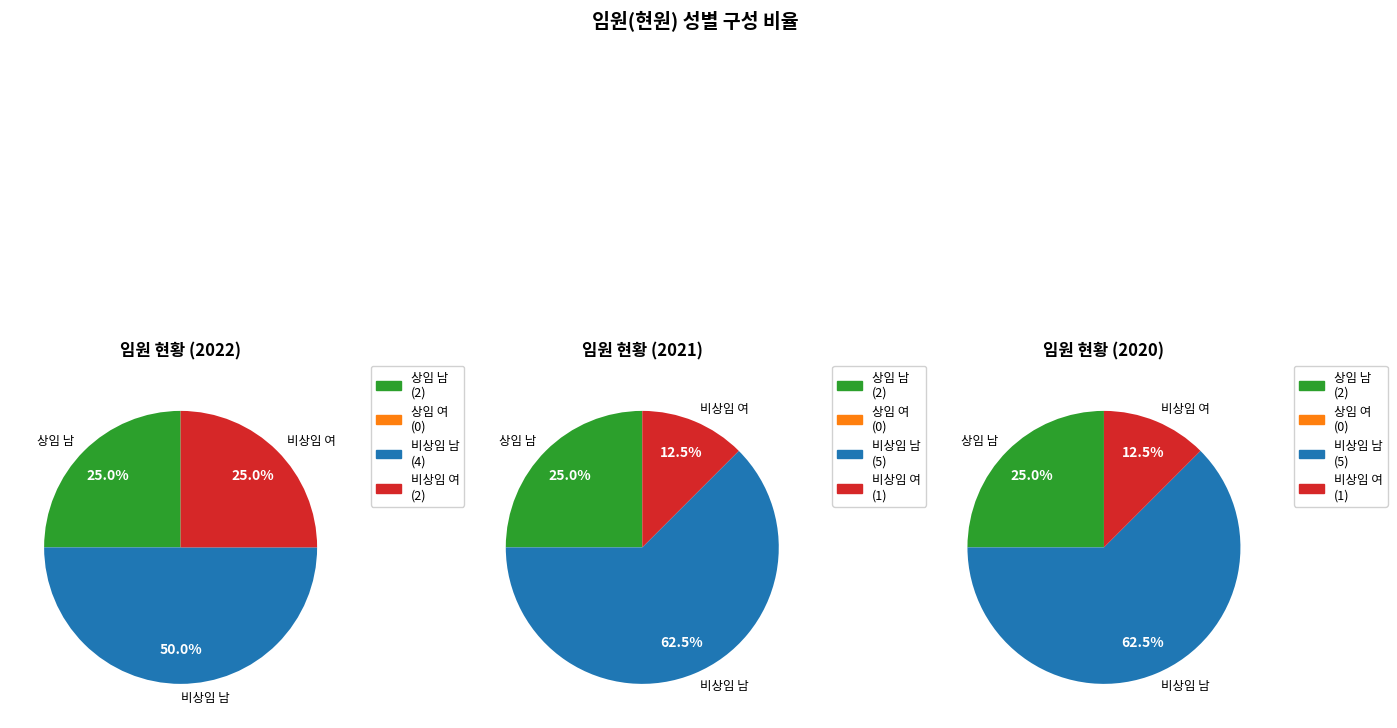

Which series has the widest spread of values?

비상임 남